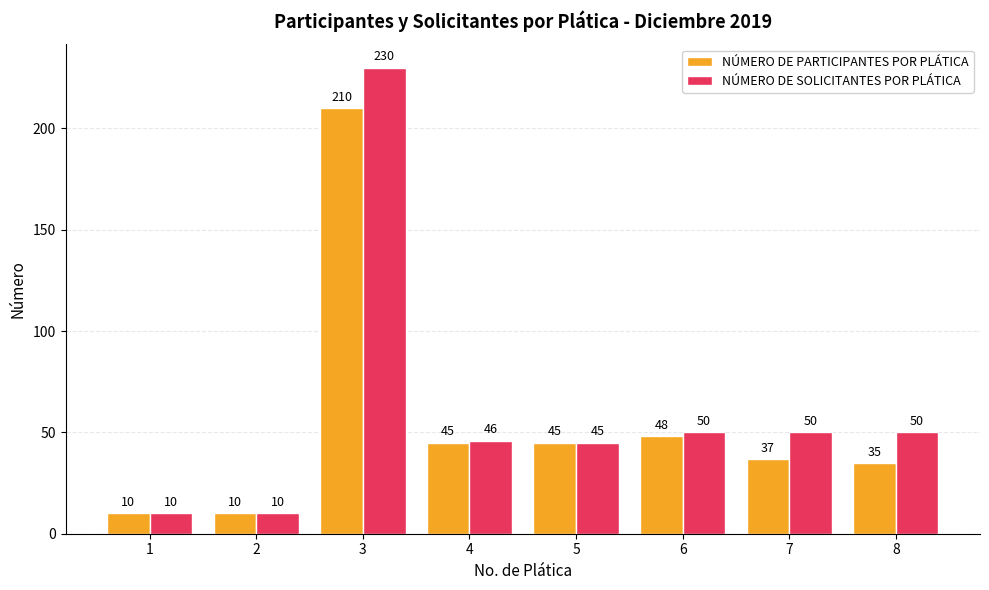

The NÚMERO DE PARTICIPANTES POR PLÁTICA series shows 81 at 6. True or false?

False